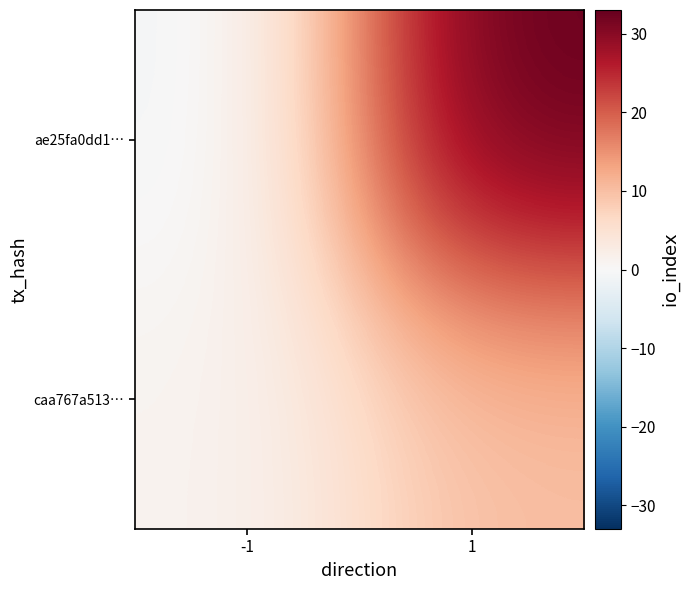

Reading left to right, transcribe all the data shown in this chart.

ae25fa0dd1…: -1=-1	1=33
caa767a513…: -1=1	1=10